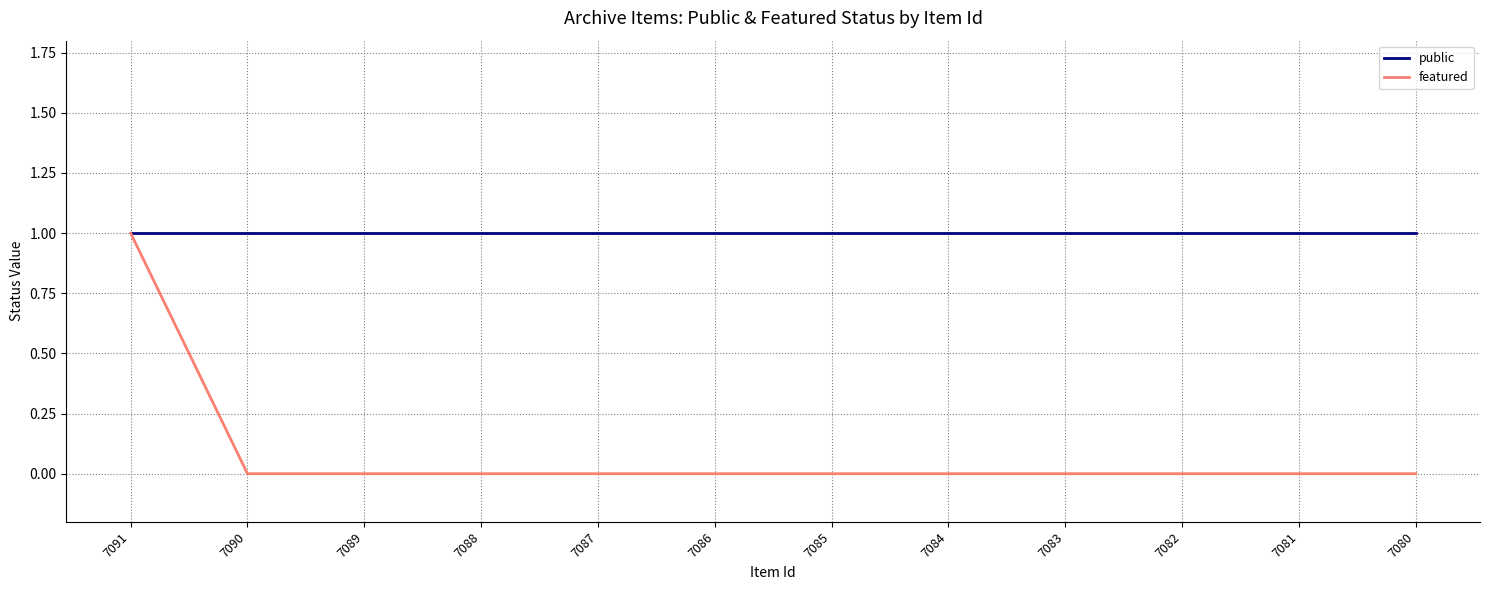

What is the highest value of the public series?

1